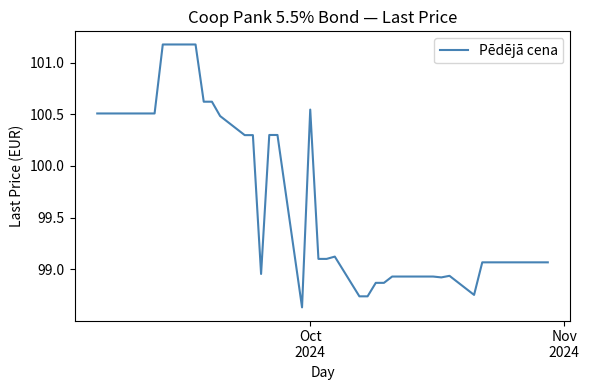

What is the greatest value displayed?

101.2